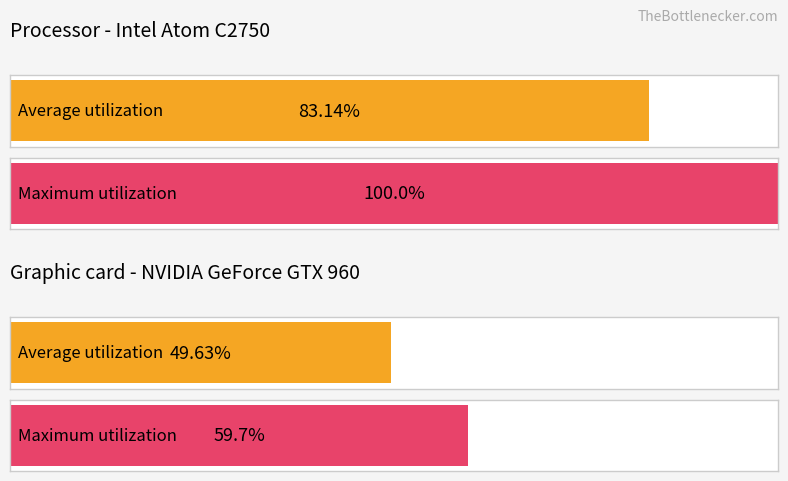

At 9, list the series in order from largest to smallest.

Maximum utilization, Average utilization